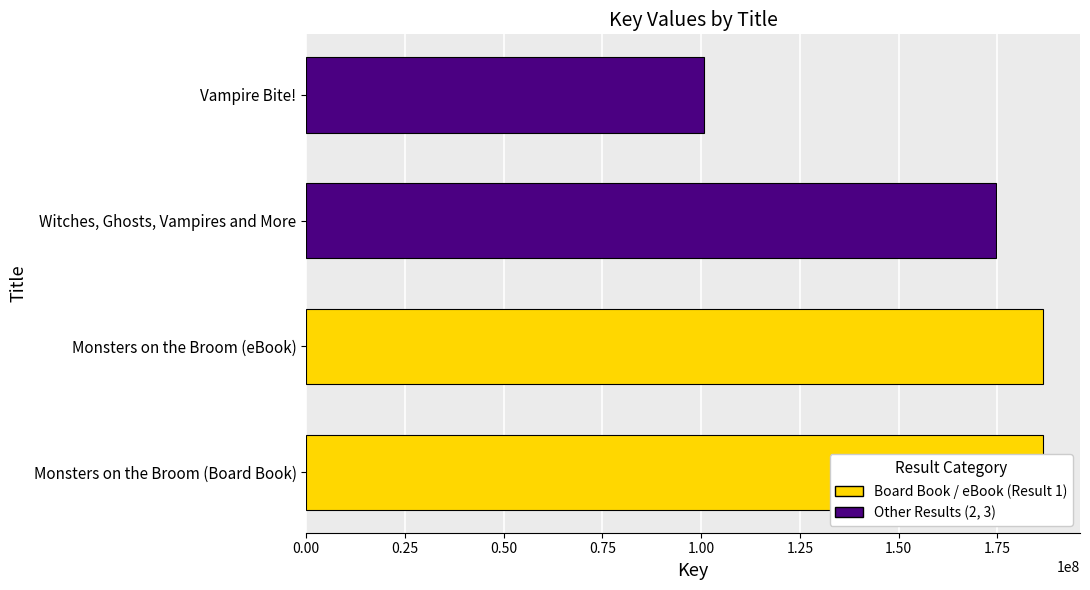

What is the difference between the maximum and minimum values?

85828393